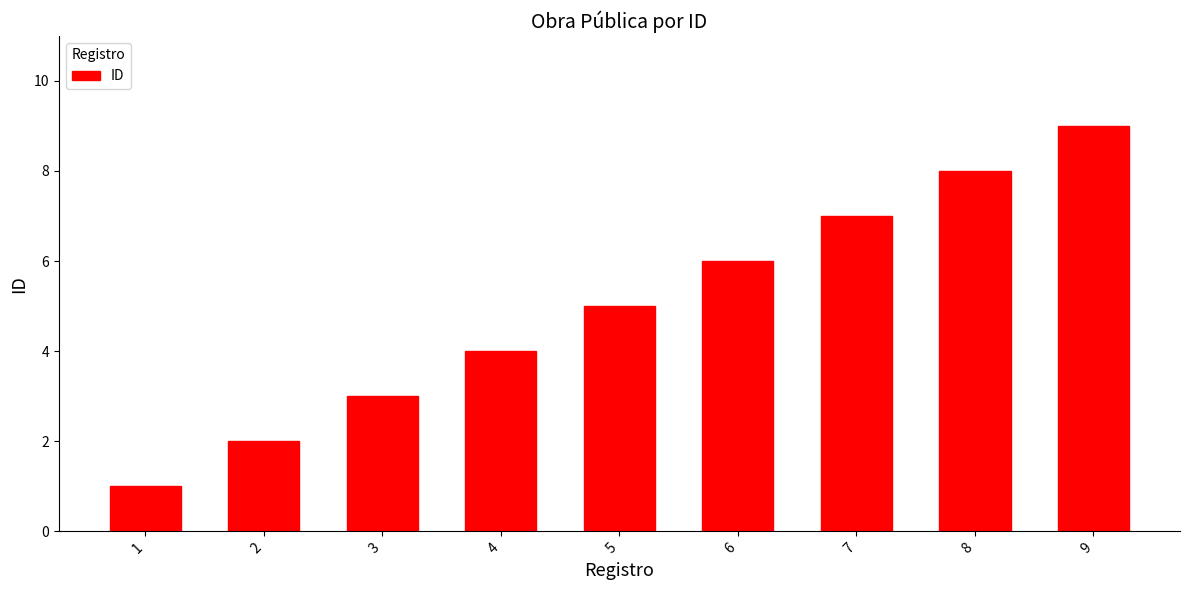

True or false: the data shows 7 at 7.

True